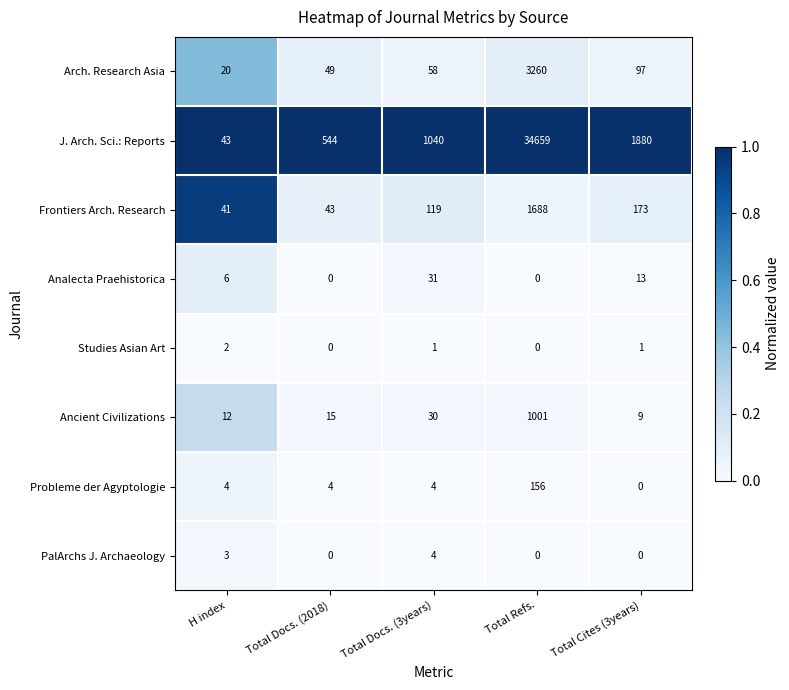

What is the minimum value for Frontiers Arch. Research?

41